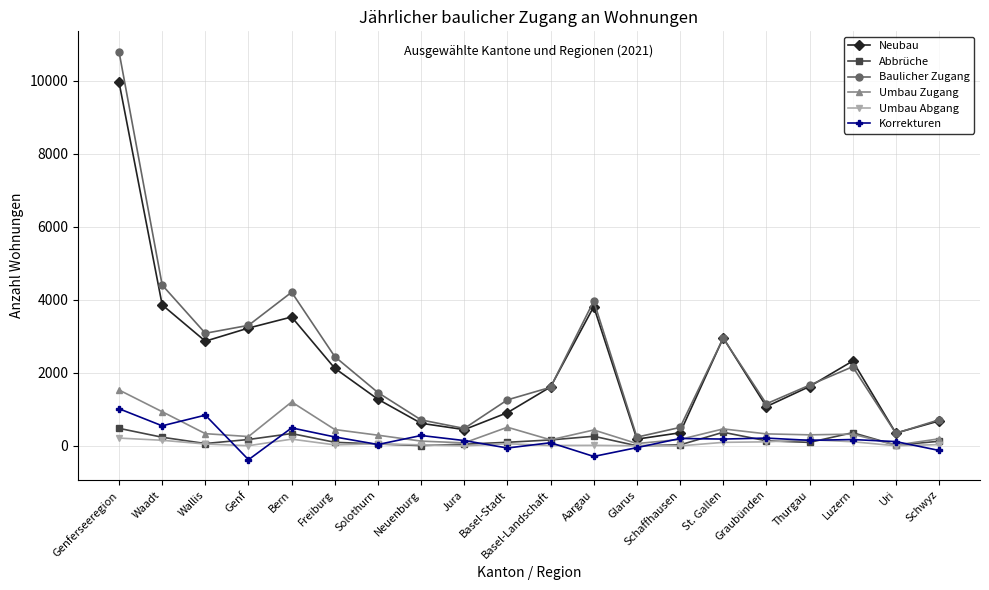

Which series has the widest spread of values?

Baulicher Zugang